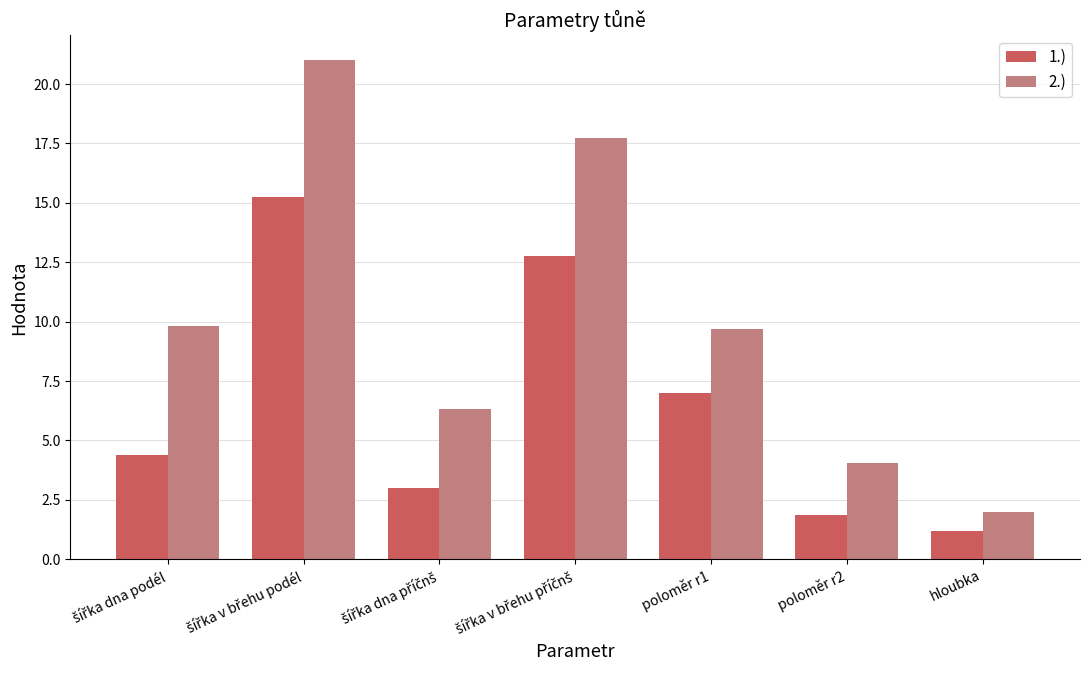

Rank the series by their maximum value, from highest to lowest.

2.), 1.)